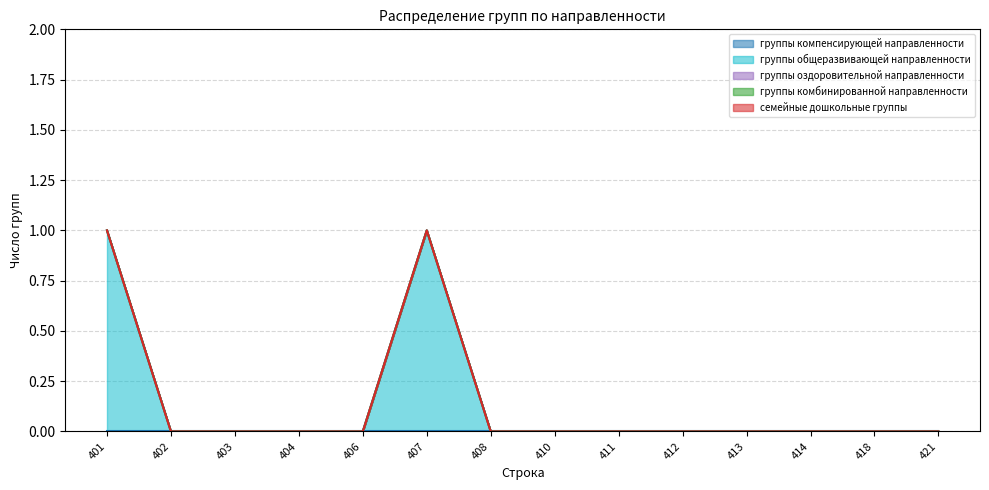

Is it true that группы общеразвивающей направленности equals 1 at 411?

False